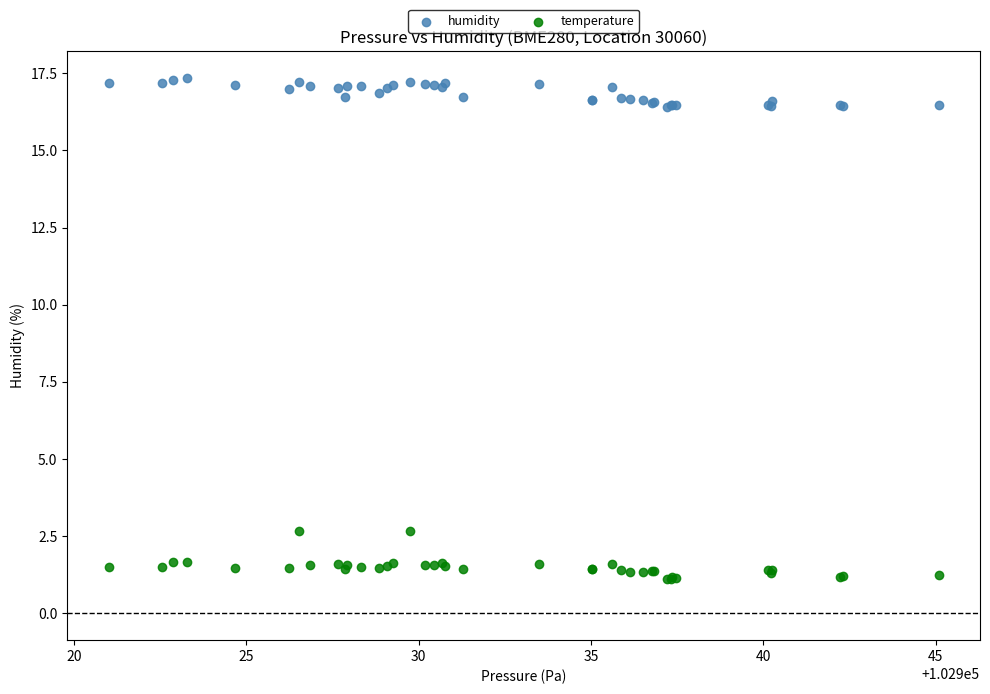

What are all the series names shown in the legend?

humidity, temperature